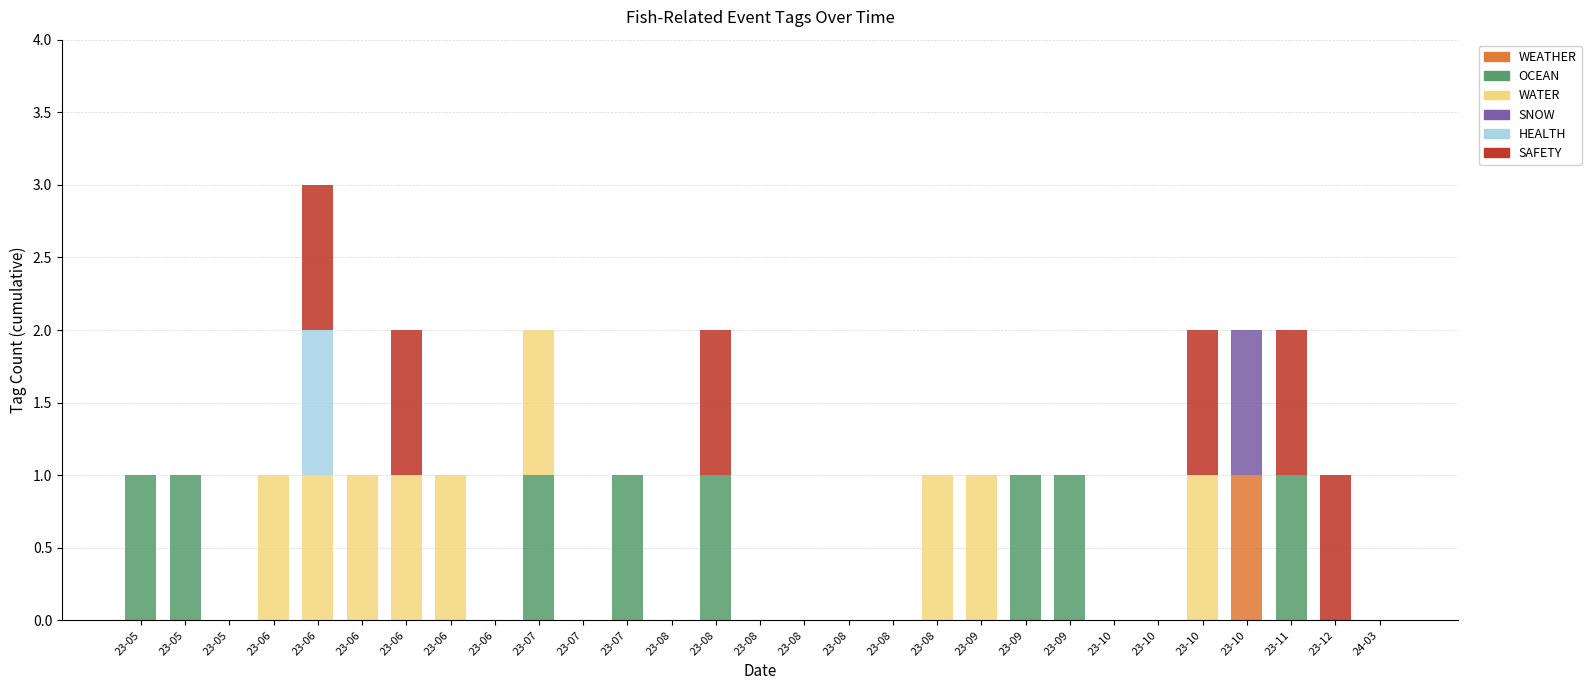

At which category is the sum across all series the highest?

23-06